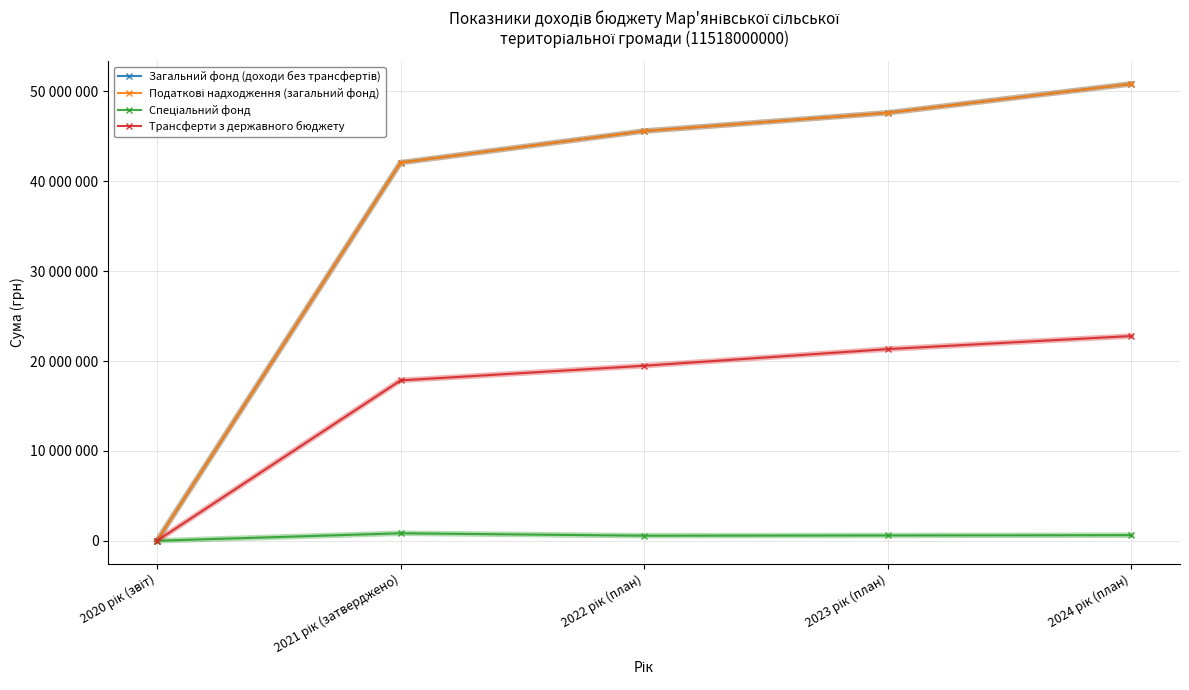

Does the chart have visible grid lines?

Yes